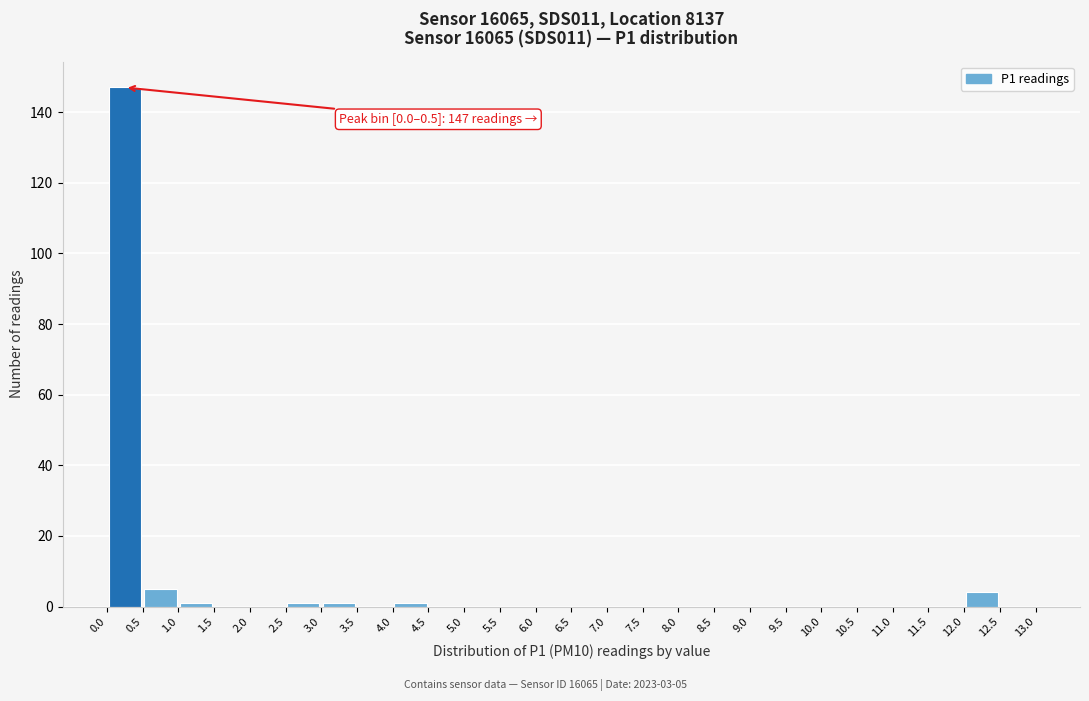

Over which range of the x-axis is the bar tallest?

0.0 to 0.5